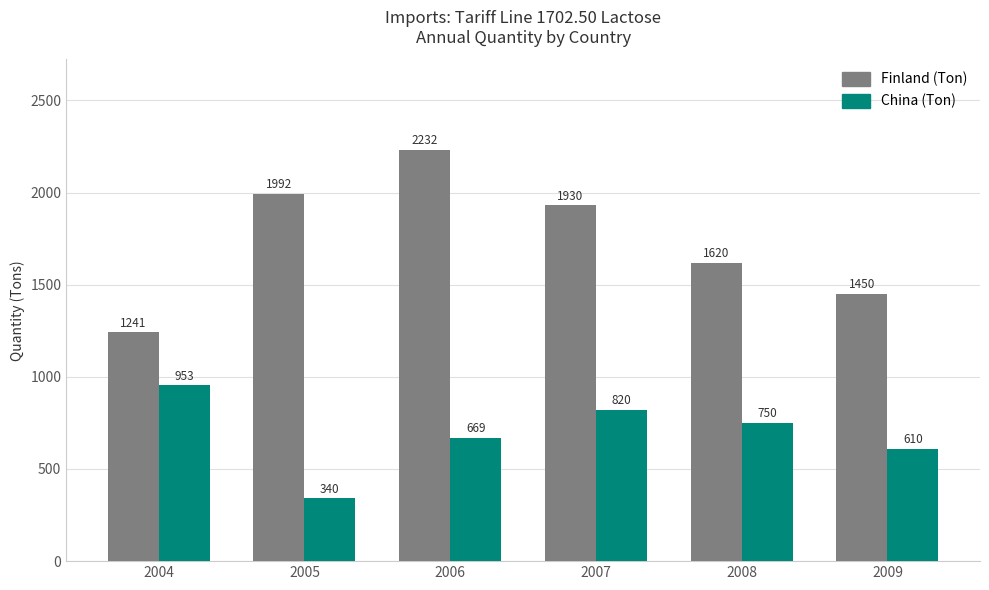

At which category is the sum across all series the highest?

2006